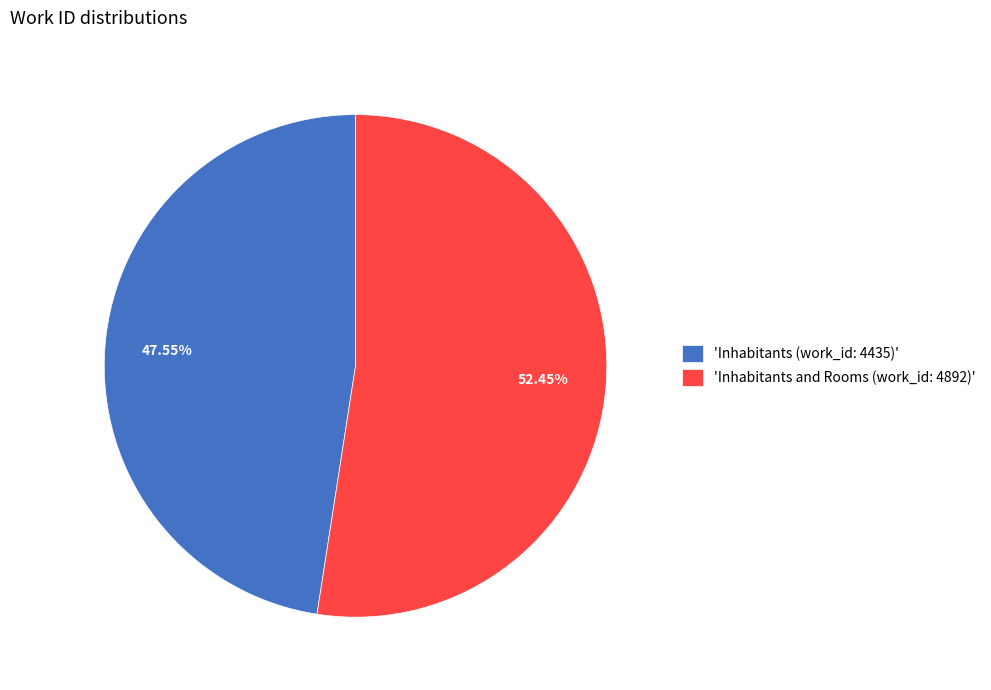

Which has a higher value, 'Inhabitants and Rooms (work_id: 4892)' or 'Inhabitants (work_id: 4435)'?

'Inhabitants and Rooms (work_id: 4892)'